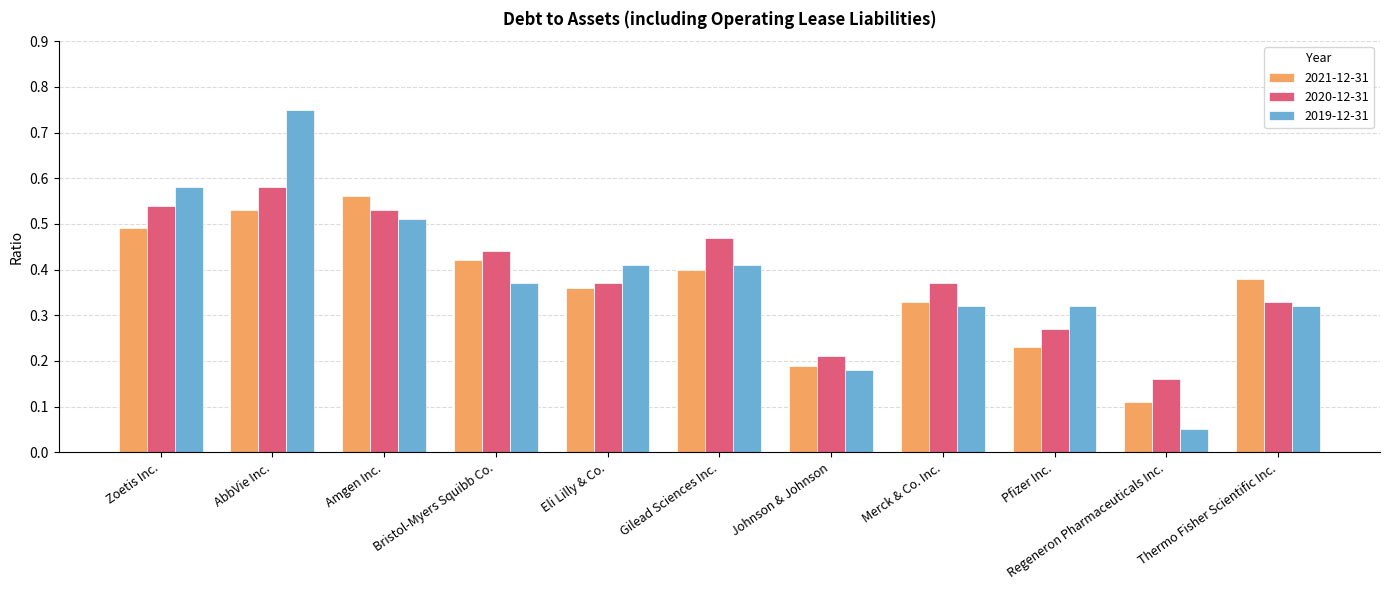

Rank the categories by 2021-12-31 value from highest to lowest.

Amgen Inc., AbbVie Inc., Zoetis Inc., Bristol-Myers Squibb Co., Gilead Sciences Inc., Thermo Fisher Scientific Inc., Eli Lilly & Co., Merck & Co. Inc., Pfizer Inc., Johnson & Johnson, Regeneron Pharmaceuticals Inc.